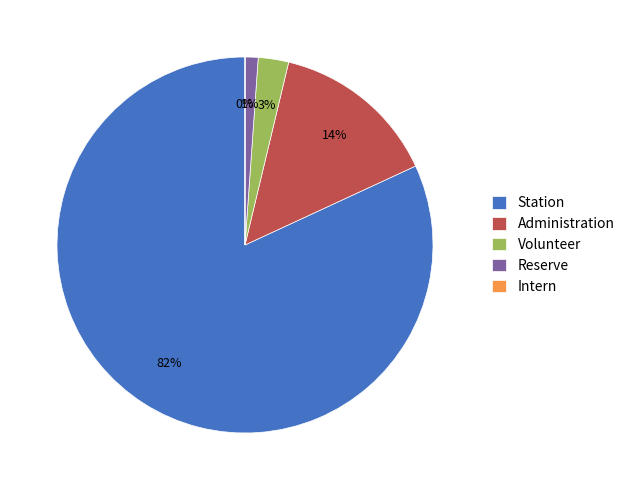

To the nearest percent, what is the combined percentage of Volunteer and Reserve?

4%